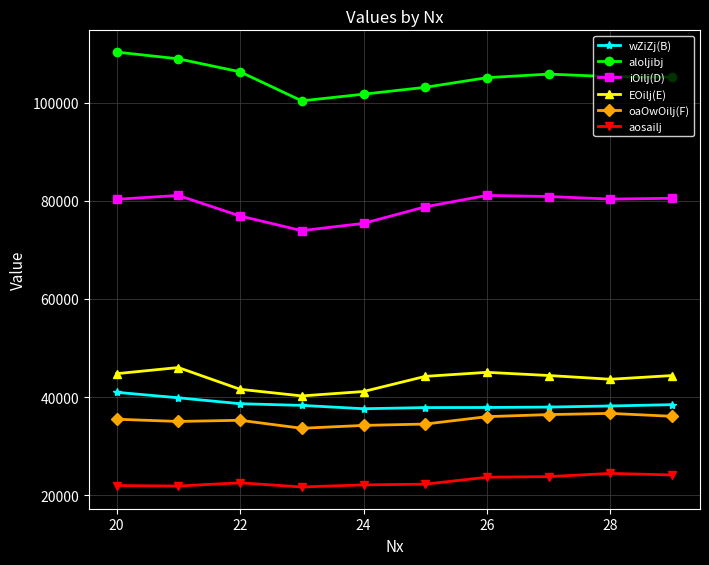

How many interior local valleys does the iOilj(D) series have?

2